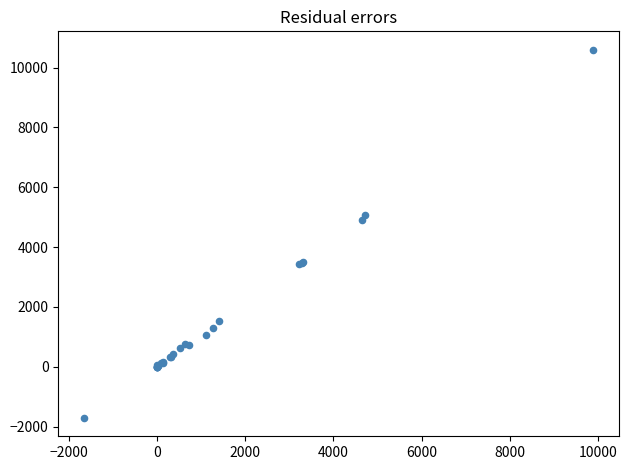

What Y value in the scatter plot is closest to 4445?

4909.0